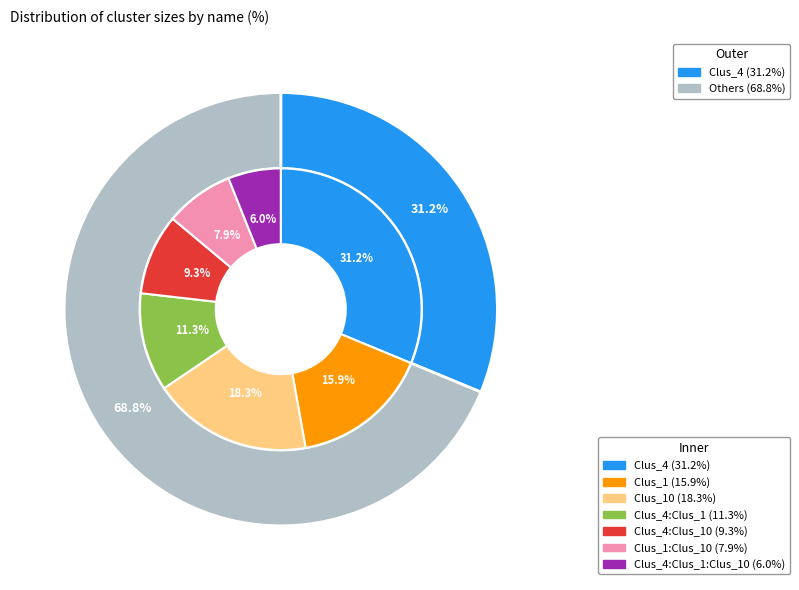

Do Clus_4:Clus_10 and Clus_1:Clus_10 together represent more than half of the pie?

No